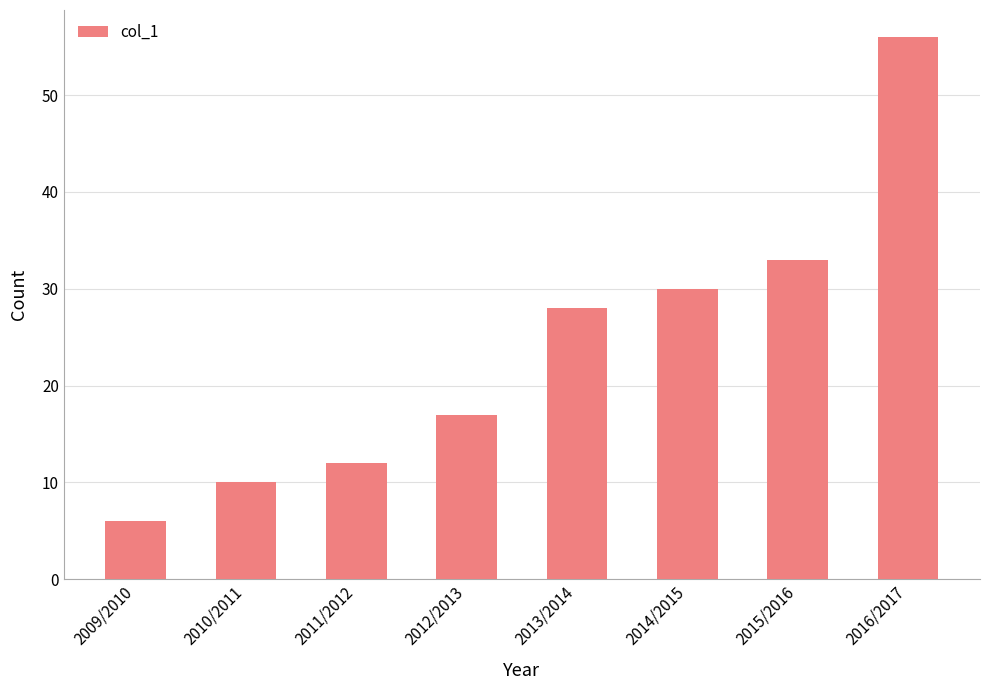

What is the difference between the maximum and second lowest values?

46